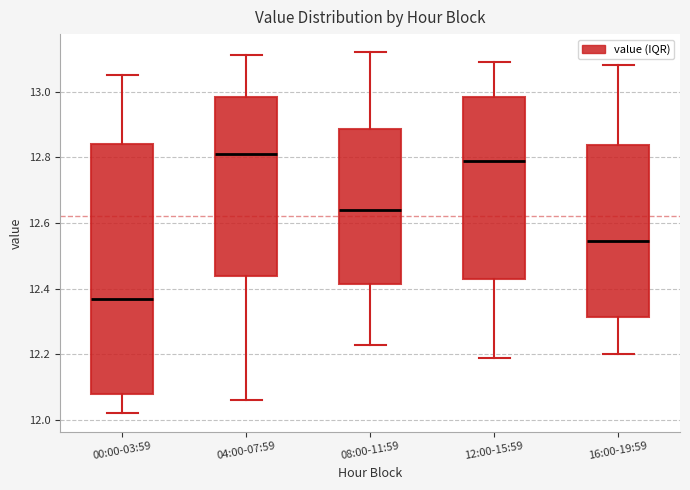

Where is the upper edge of the box for 12:00-15:59 on the y-axis? The values are not printed on the chart, so give them approximately, as read against the axis.

12.98